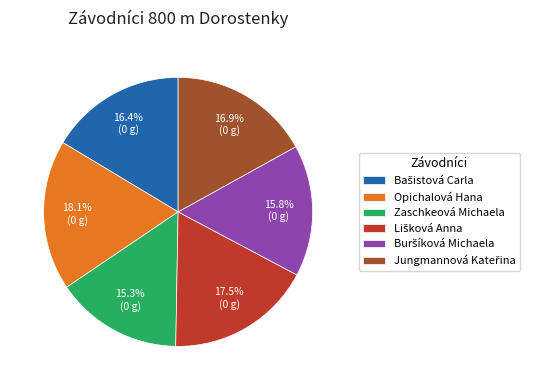

Does any single category account for the majority?

No